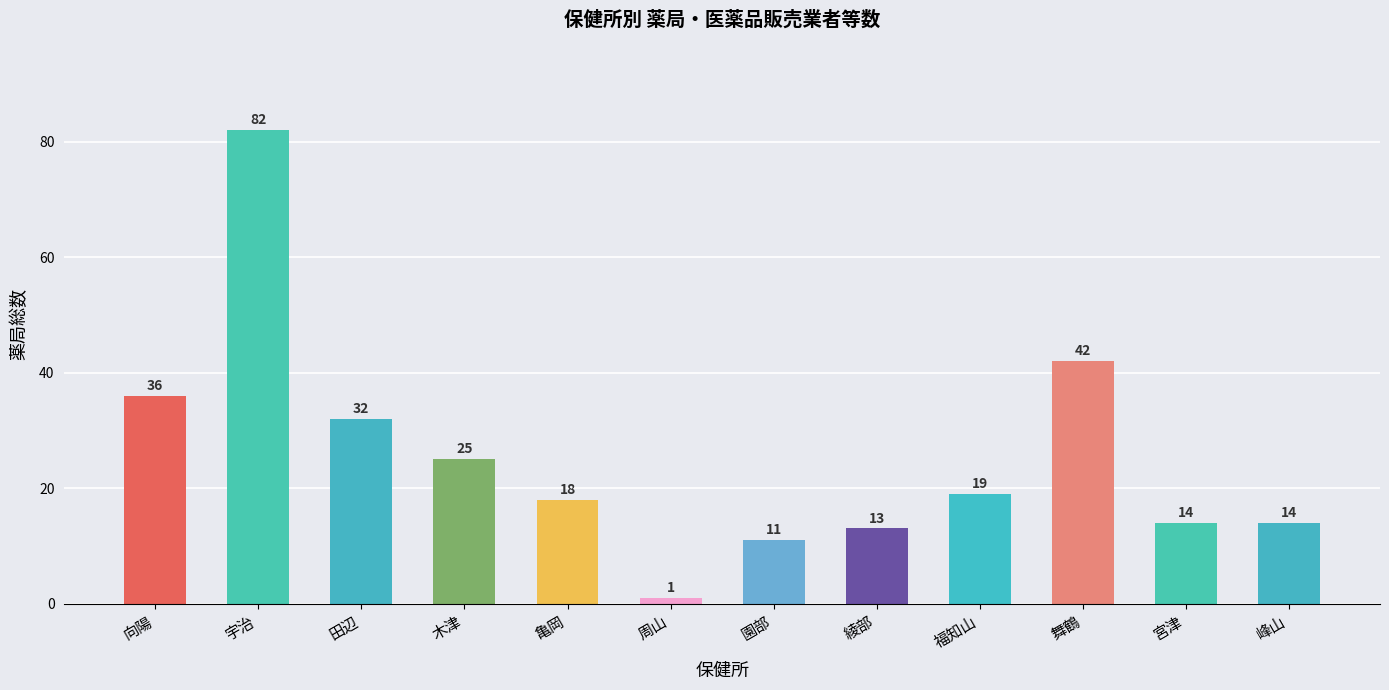

Reading left to right, what are all the values shown in this chart?

36	82	32	25	18	1	11	13	19	42	14	14